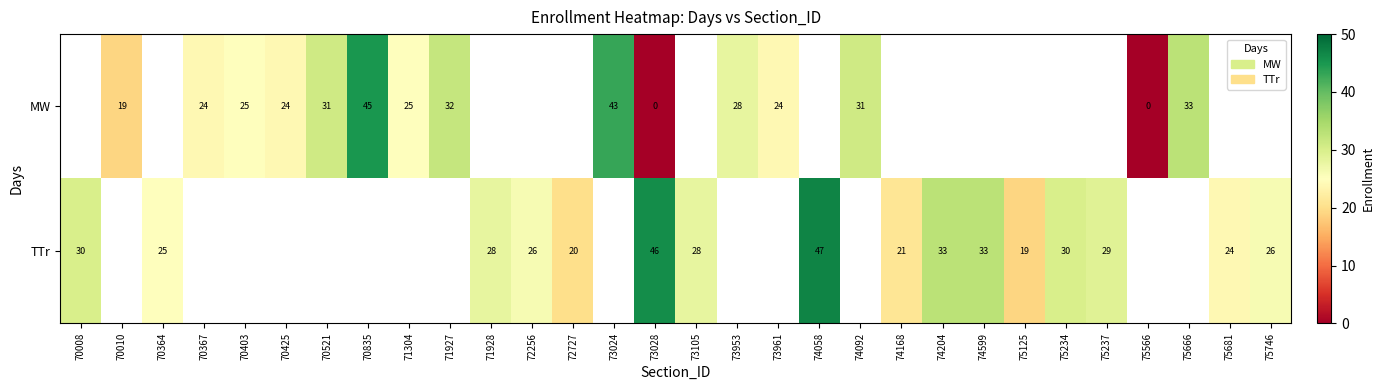

What is the spread (max minus min) of values at 73028?

46